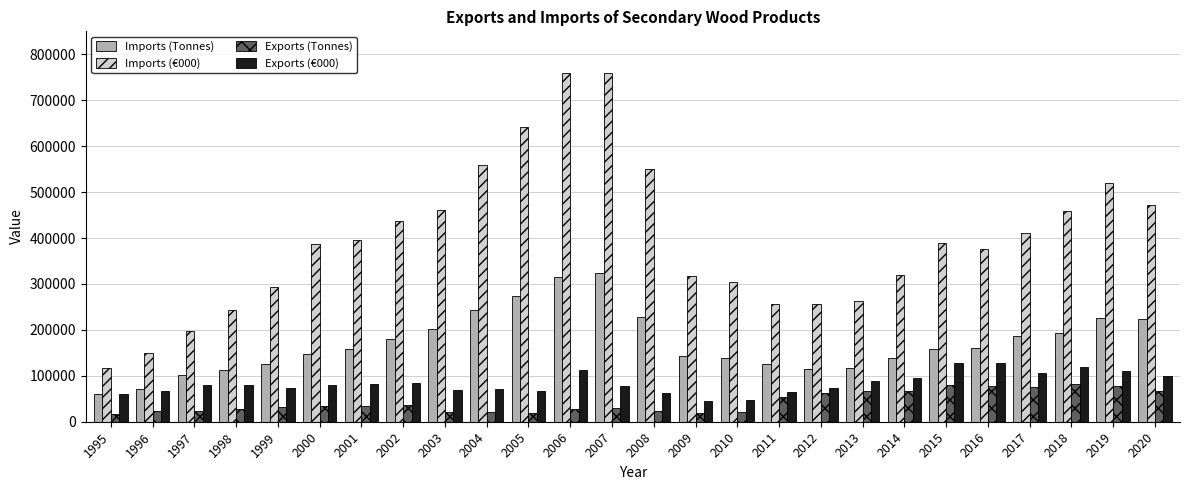

True or false: Imports (Tonnes) has a value of 175829 at 2013.

False